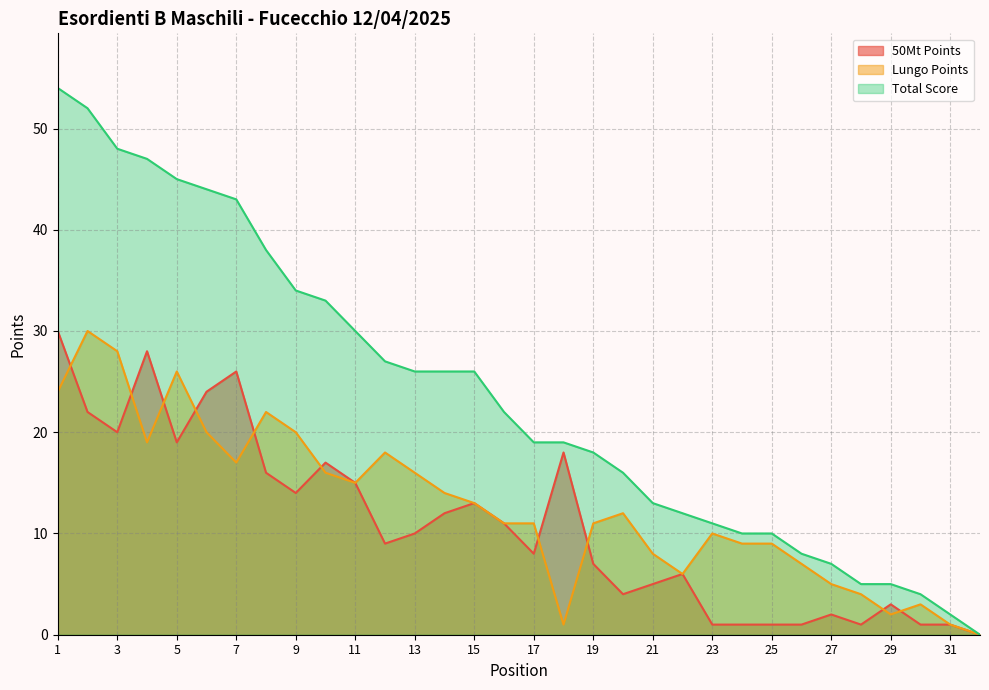

Read the Lungo Points value at 26, to the nearest 10.

10